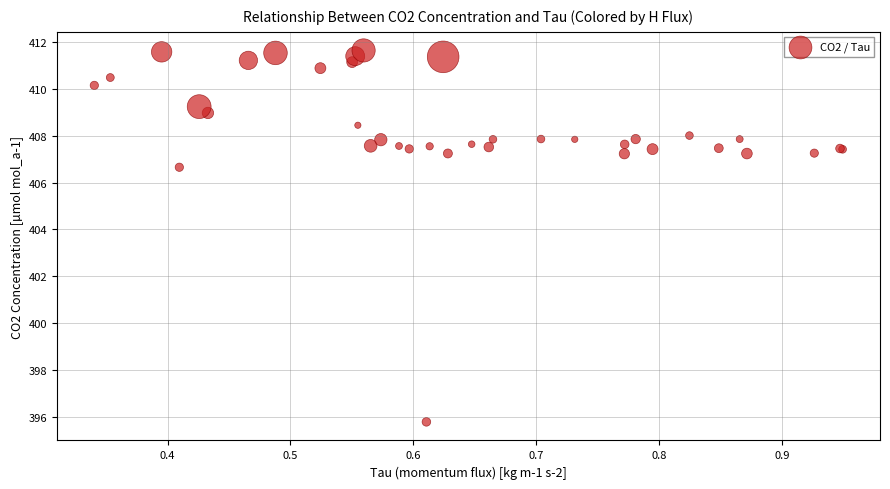

What Y value in the scatter plot is closest to 403?

406.7